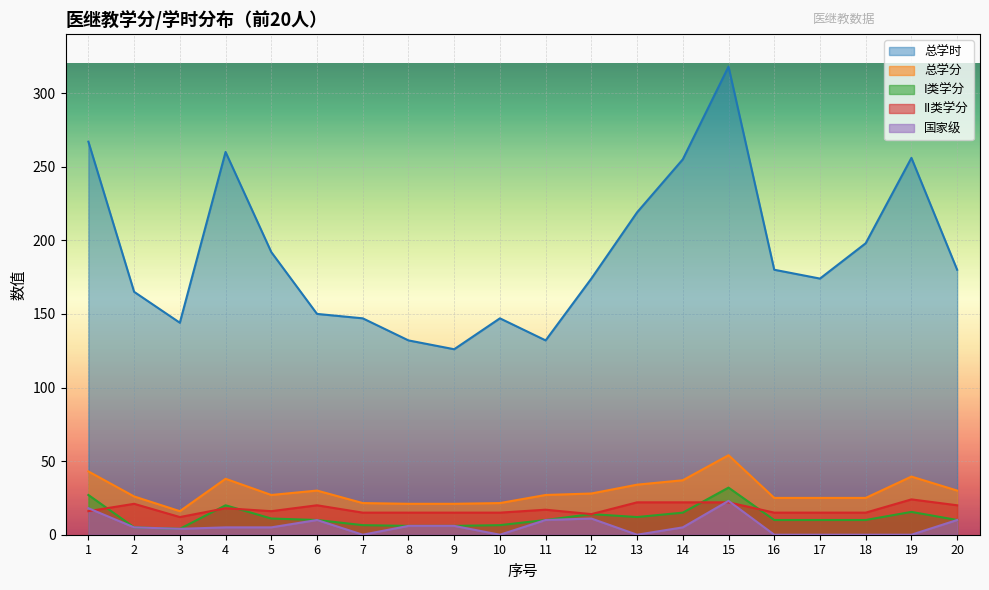

At how many categories does at least one series exceed 67?

20